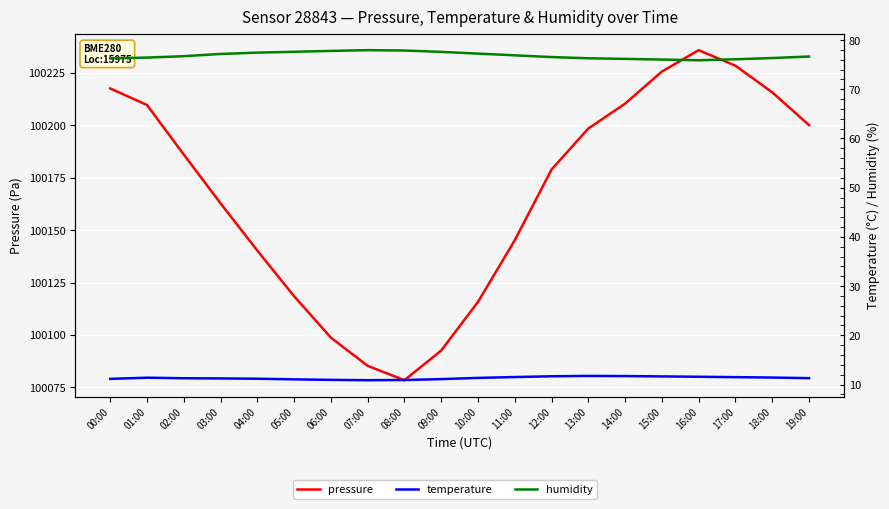

Where is temperature nearest to the value 11?

05:00